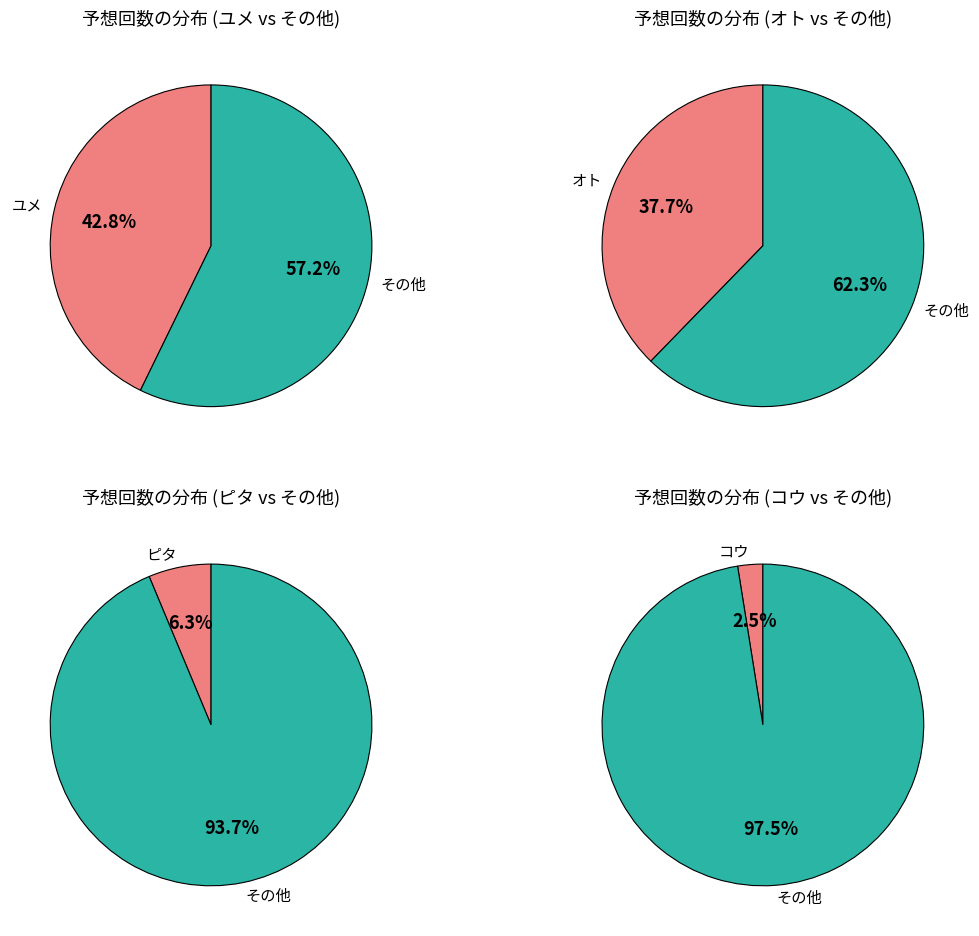

To the nearest percent, what is the combined percentage of オト and ピタ?

44%